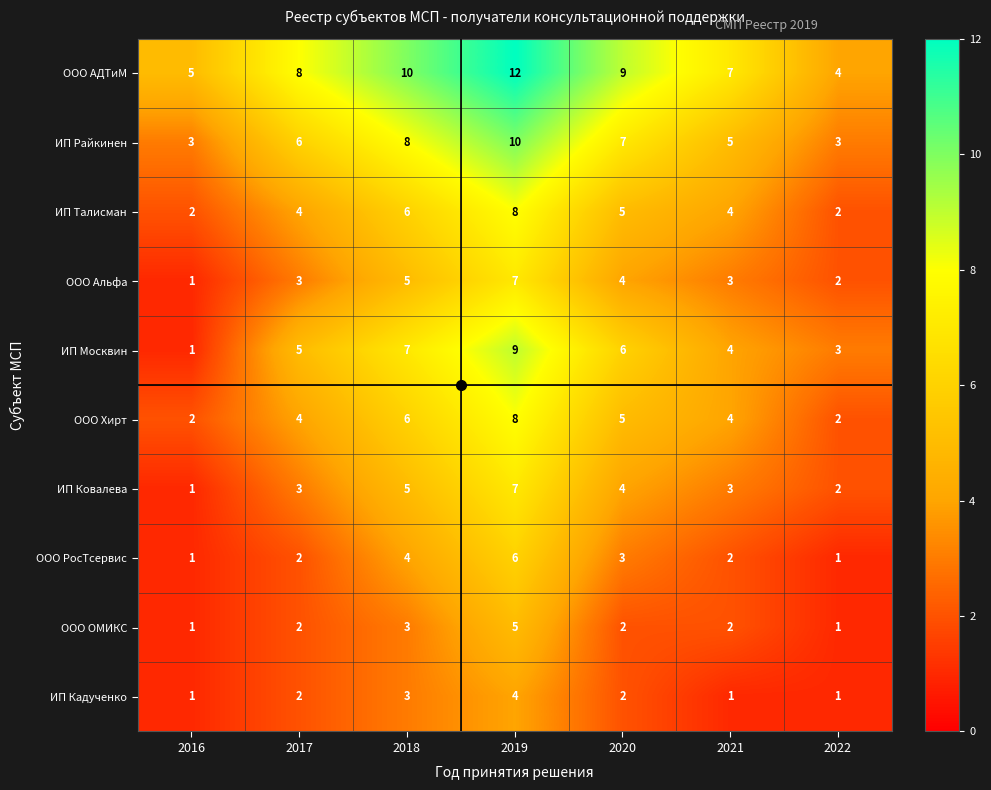

Which series has the largest total across all categories?

ООО АДТиМ